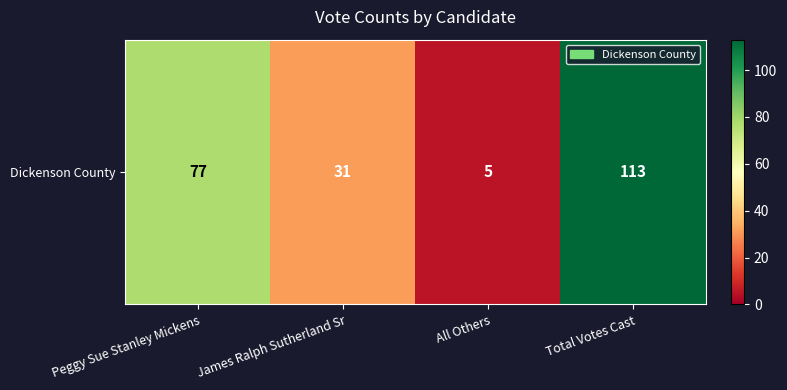

Which category has the lowest value across all series?

All Others